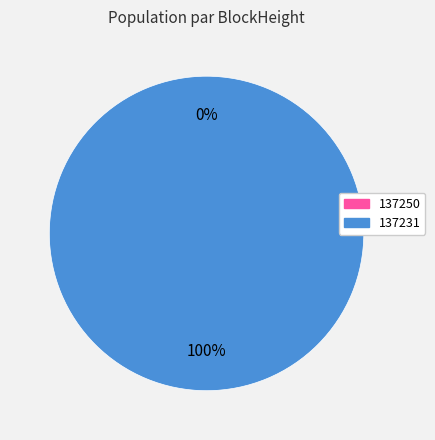

How many segments does this pie chart have?

2